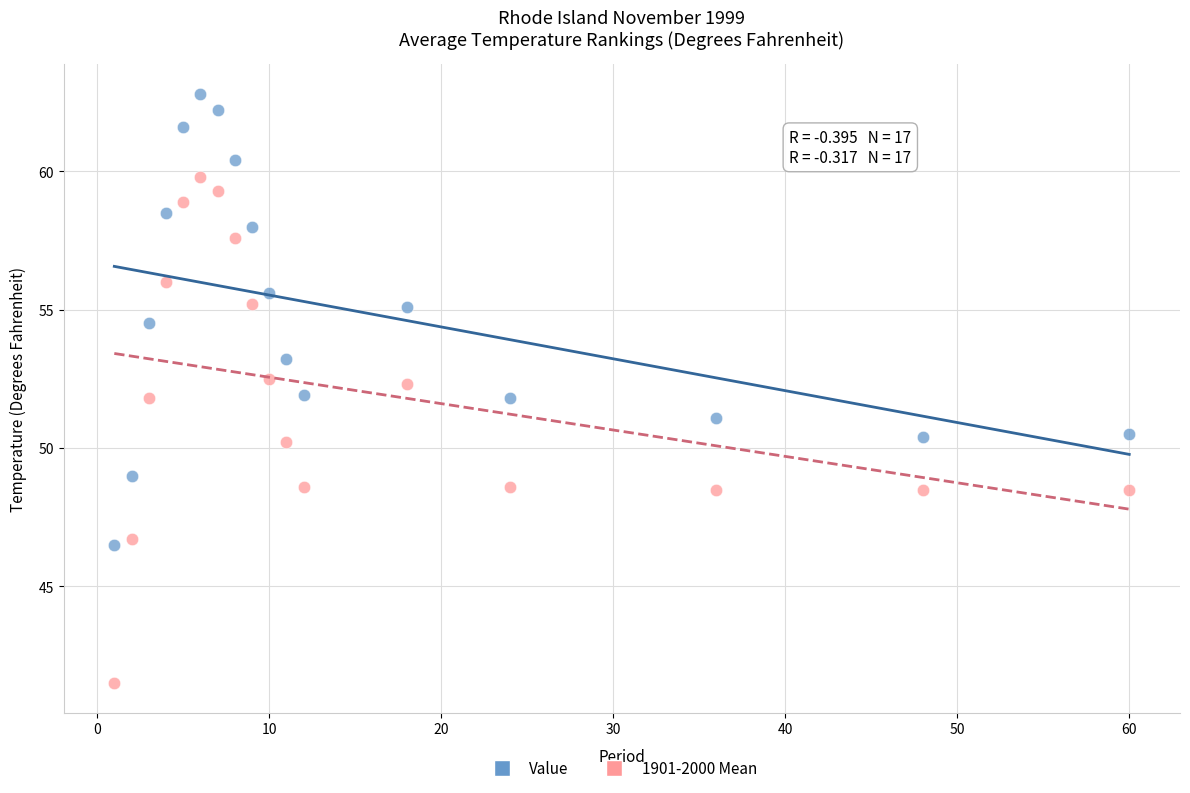

Which series contains the lowest Y value?

1901-2000 Mean